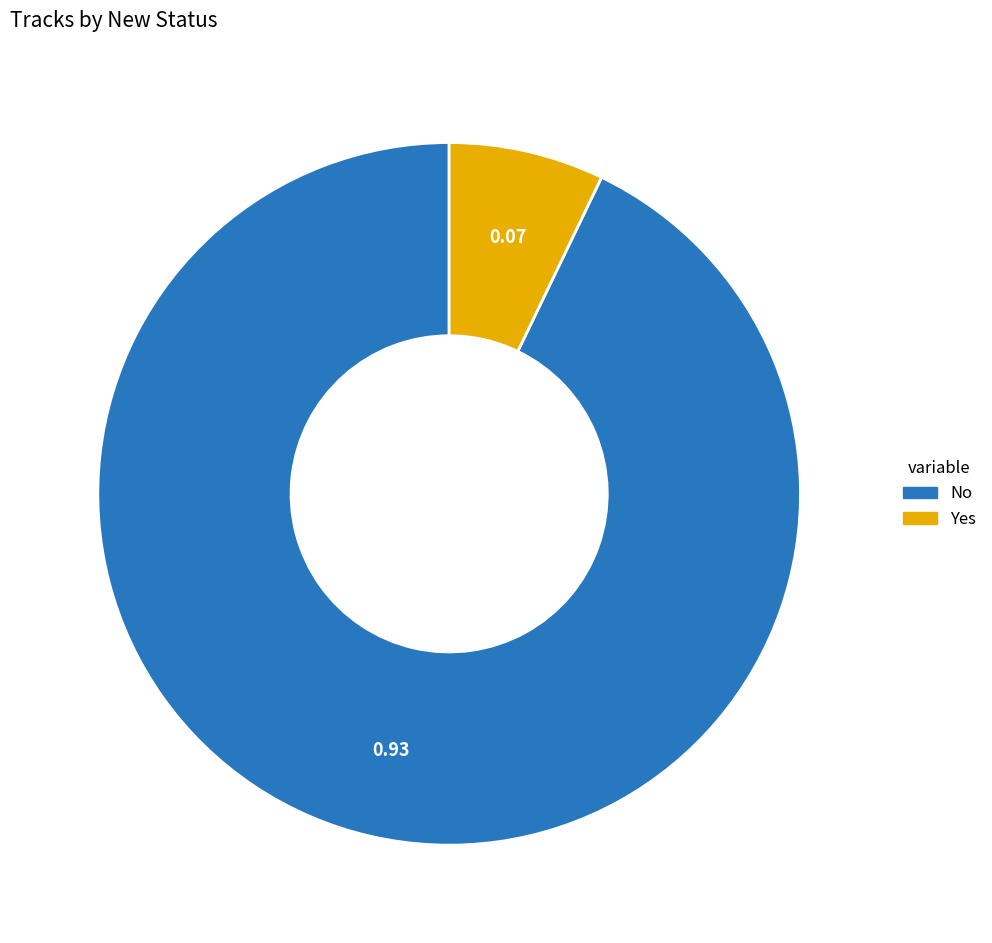

Is there any slice that represents more than half of the pie?

Yes